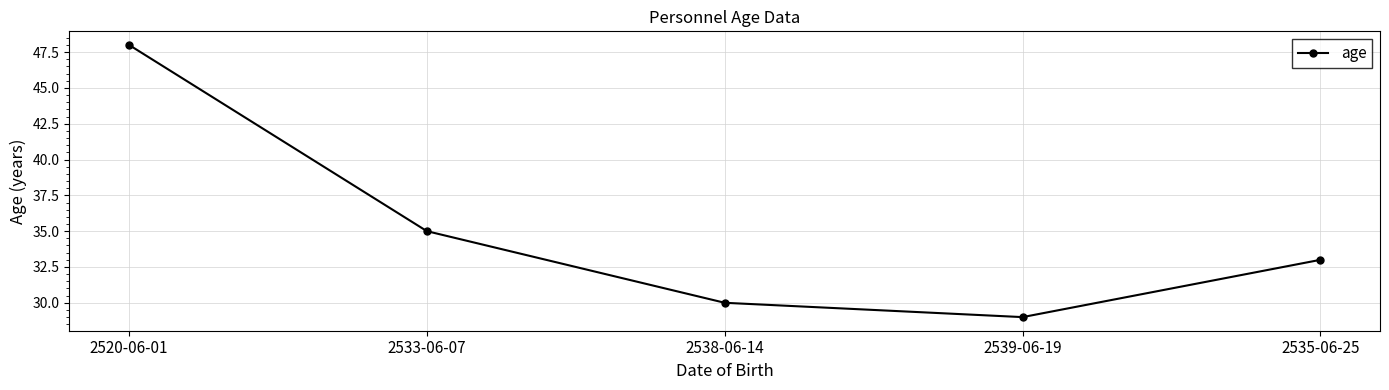

Is it true that the value at 2538-06-14 is 30?

True